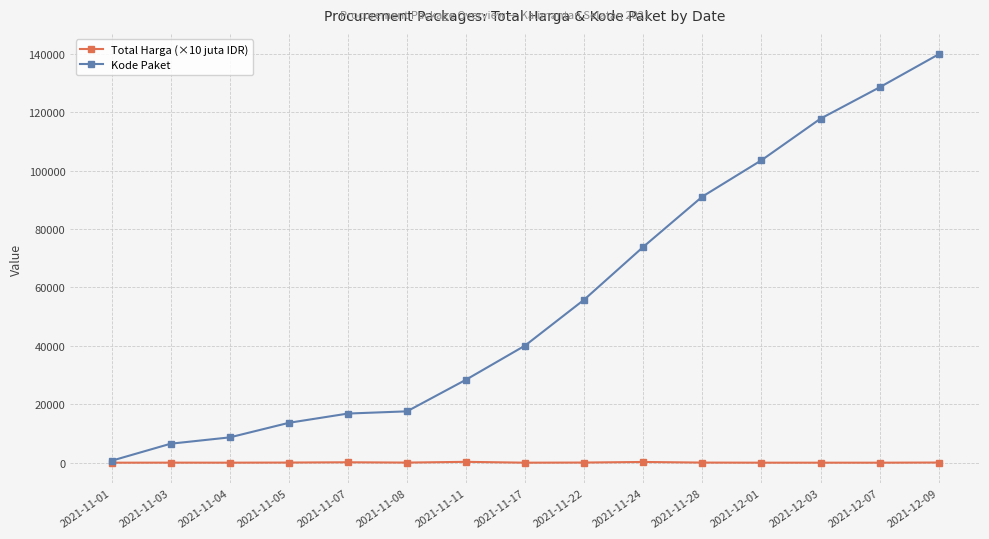

What are all the series names shown in the legend?

Total Harga (×10 juta IDR), Kode Paket